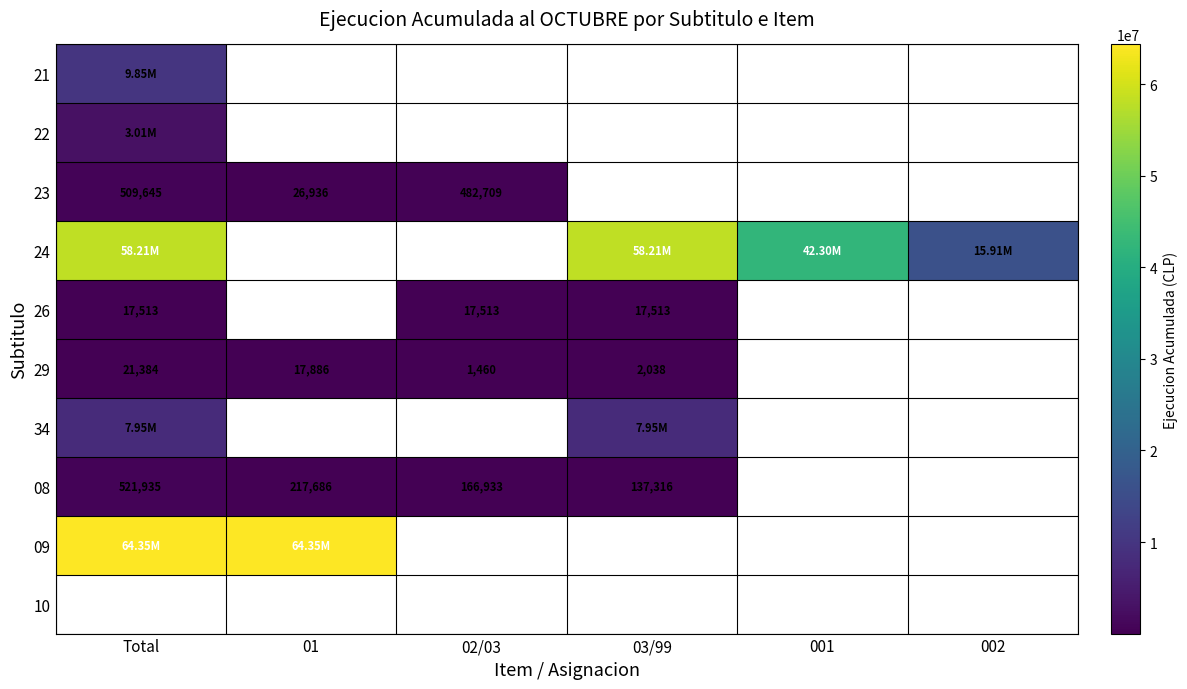

The 09 series shows 38552831.1 at 01. True or false?

False